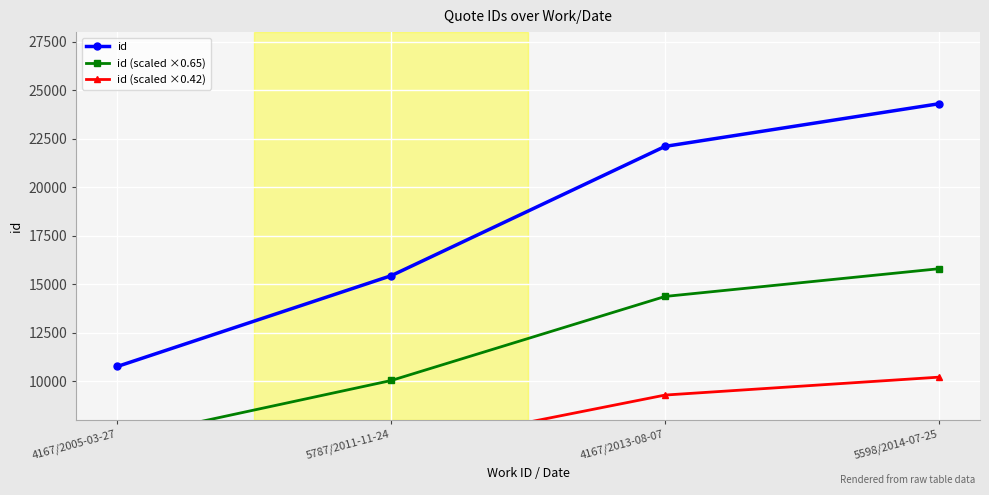

Rank the series by their average value, from highest to lowest.

id, id (scaled ×0.65), id (scaled ×0.42)